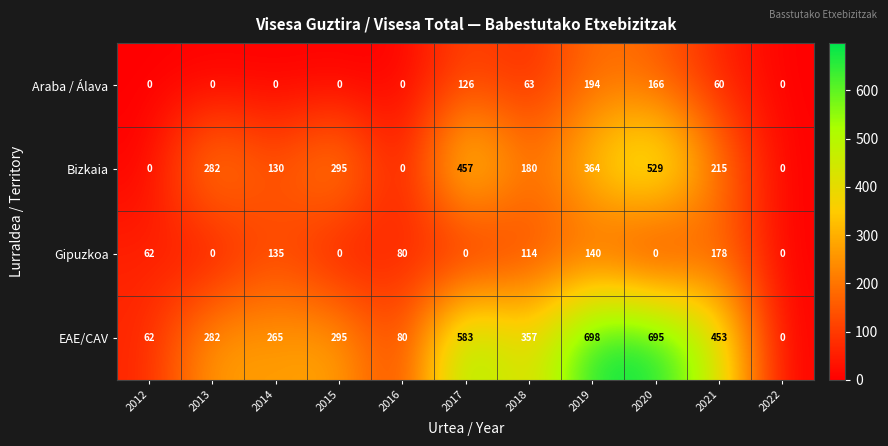

What is the difference between the Gipuzkoa values at 2013 and 2014?

135